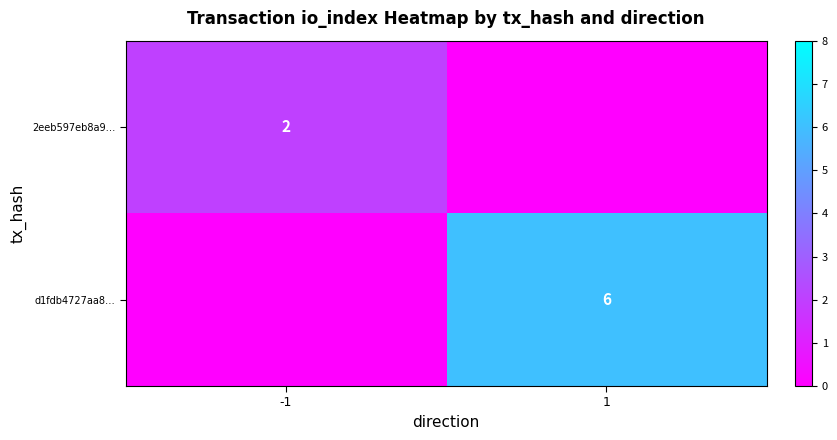

True or false: d1fdb4727aa8… has a value of 4 at -1.

False